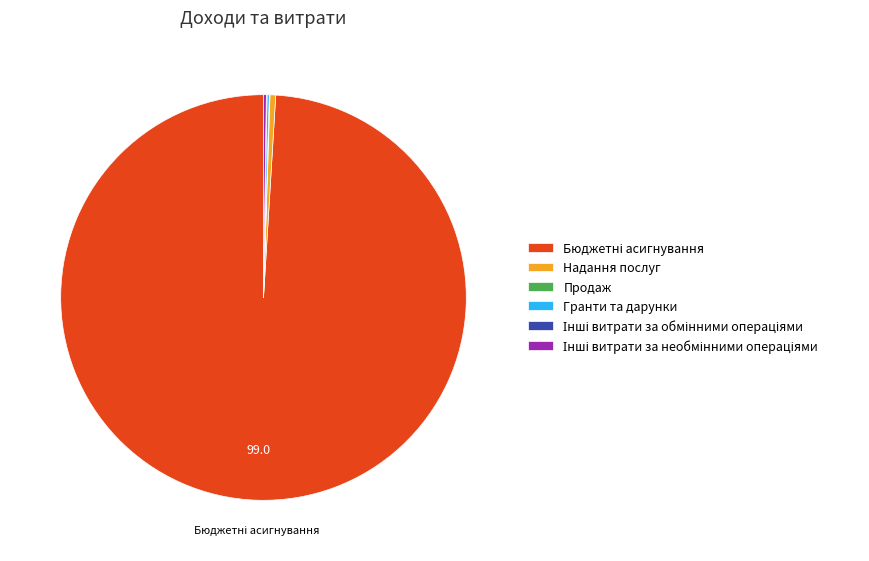

Does Надання послуг represent more than half of the total?

No